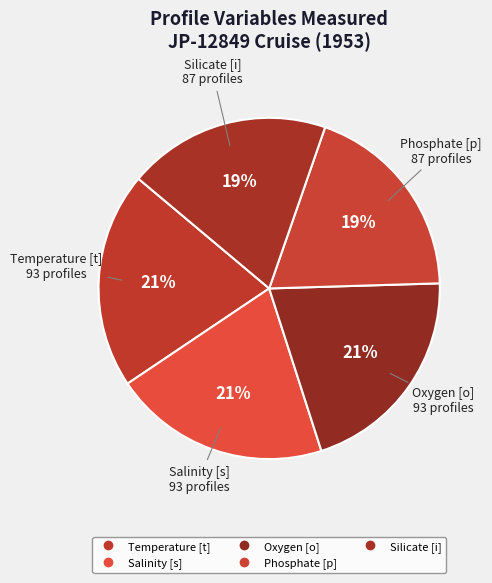

Is it true that Salinity [s] is 9% of the pie?

False